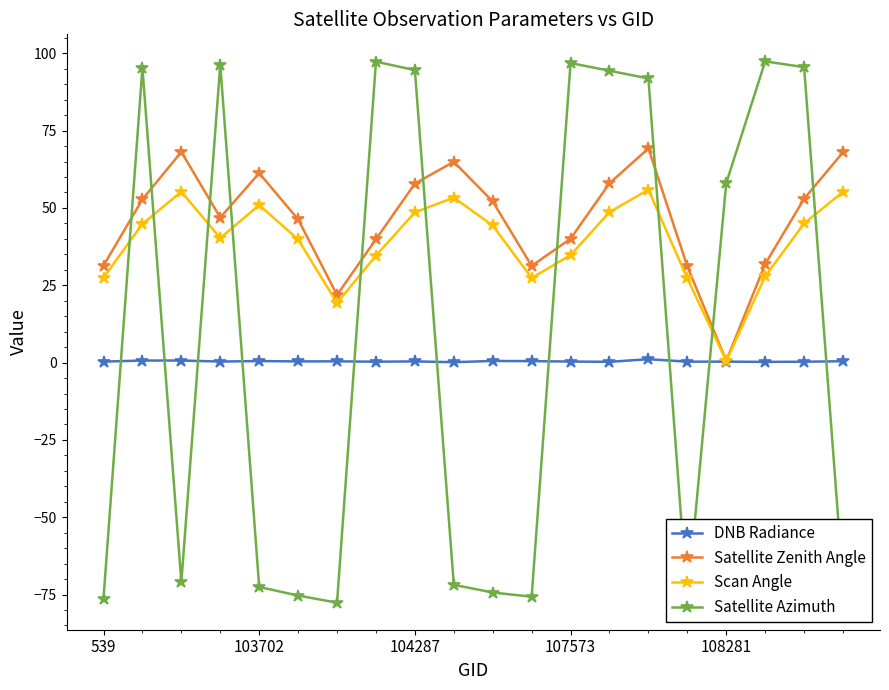

What is the value of the Satellite Zenith Angle point at the 13th from the left?

40.0